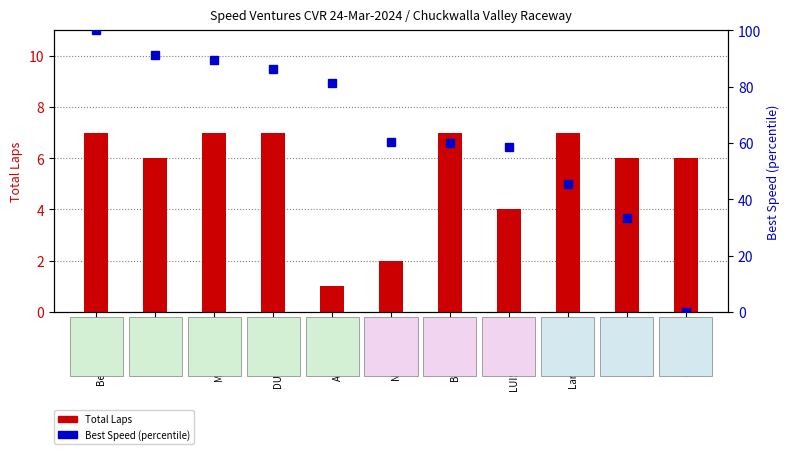

What is the average value of the Best Speed (percentile) series?

64.1